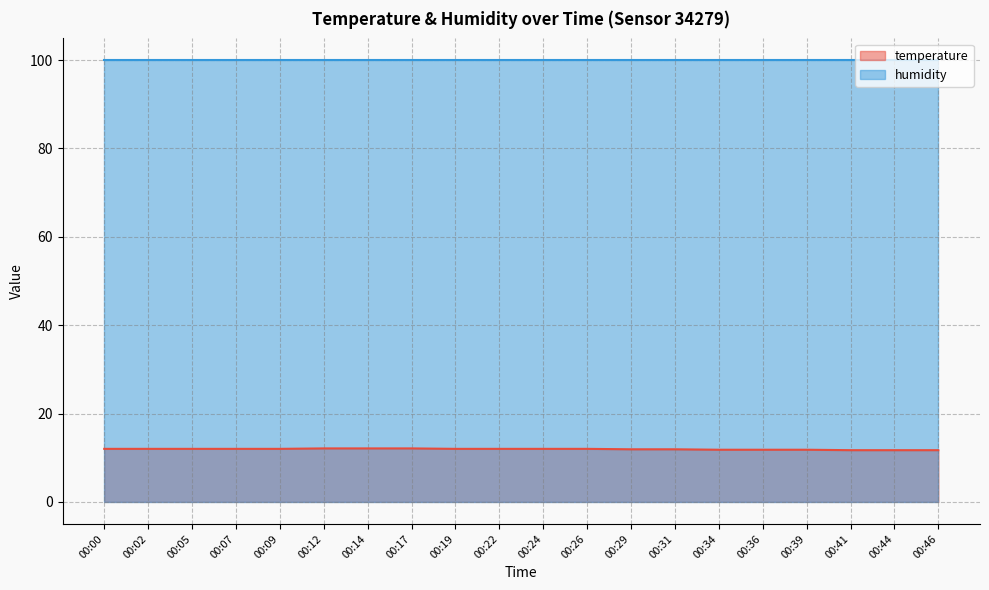

Which has a higher value, 00:36 or 00:02?

00:02